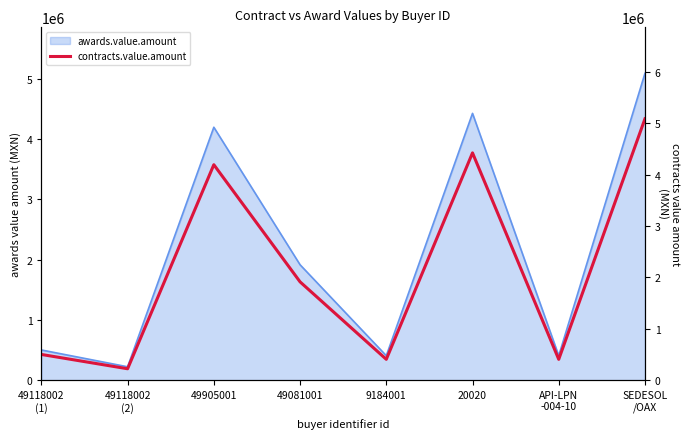

What is the difference between the values at 20020 and 49118002
(1)?

3923492.6